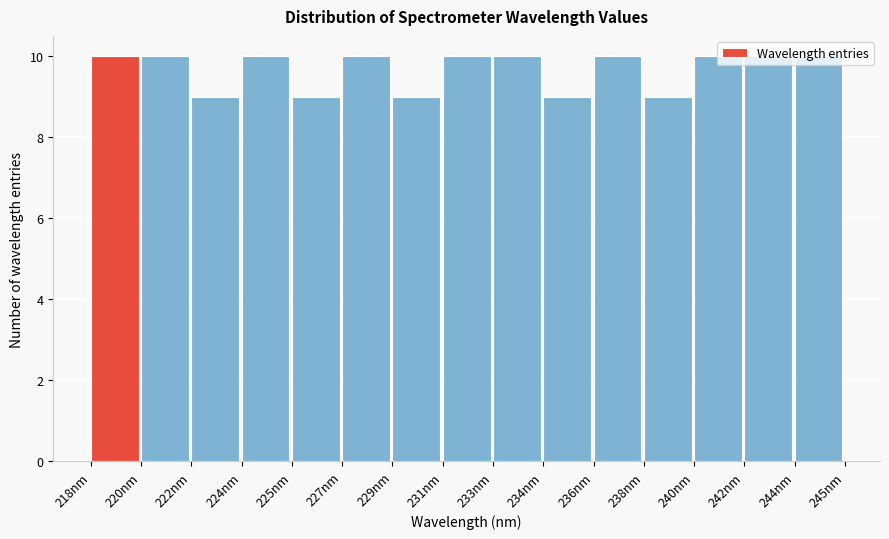

What is the label of the 8th bar from the right?

231nm